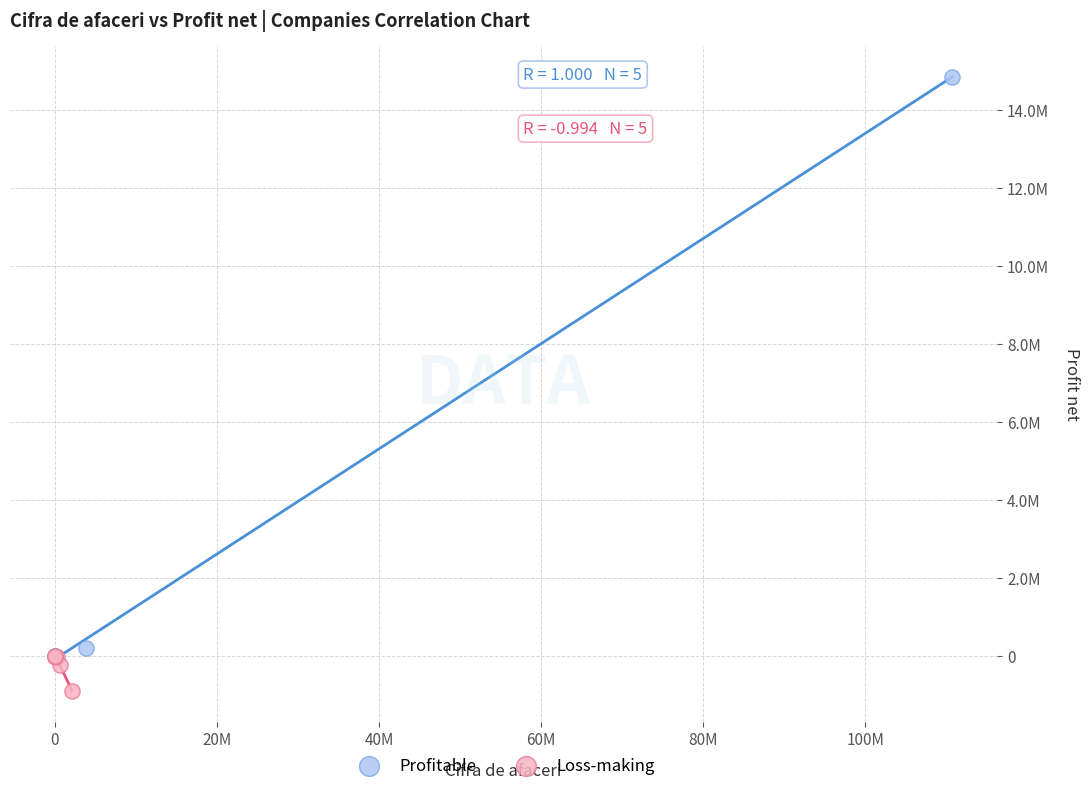

Which series has the widest spread of Y values?

Profitable